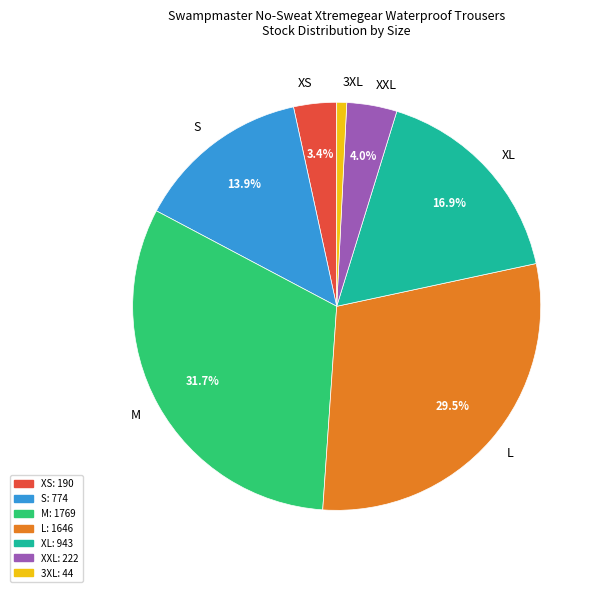

How many segments does this pie chart have?

7